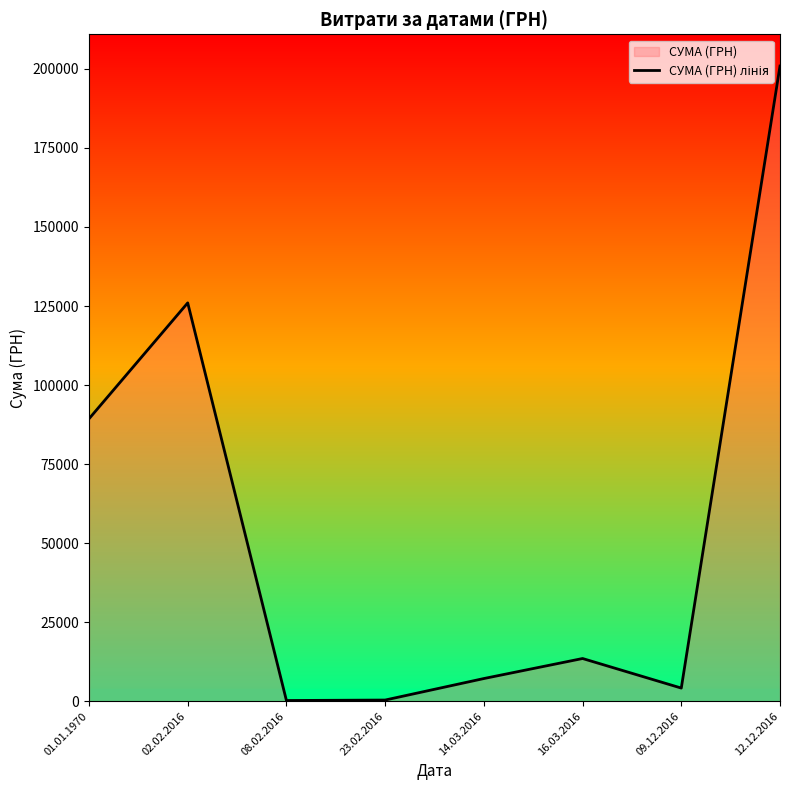

What is the greatest value displayed?

200896.0